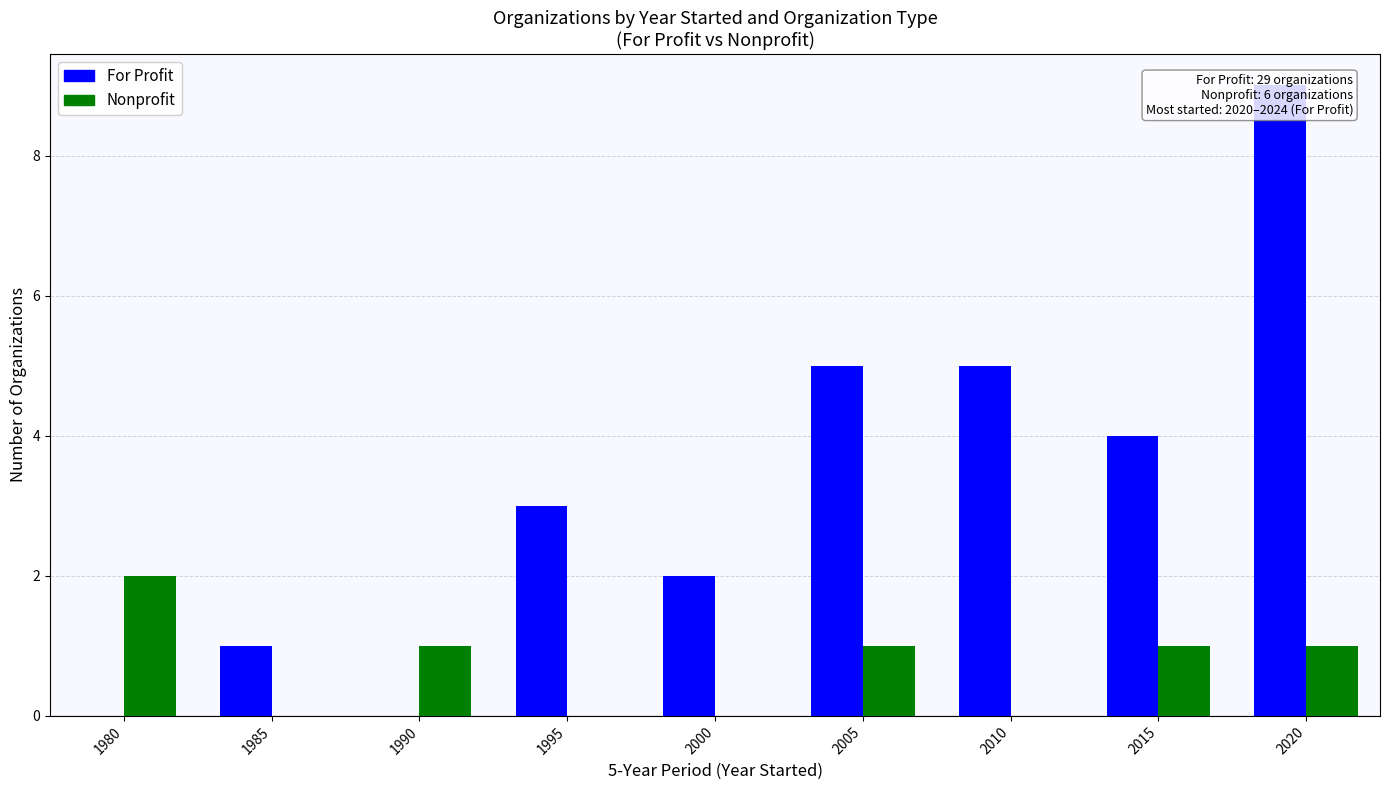

The value of Nonprofit at 2005 is 1. True or false?

True